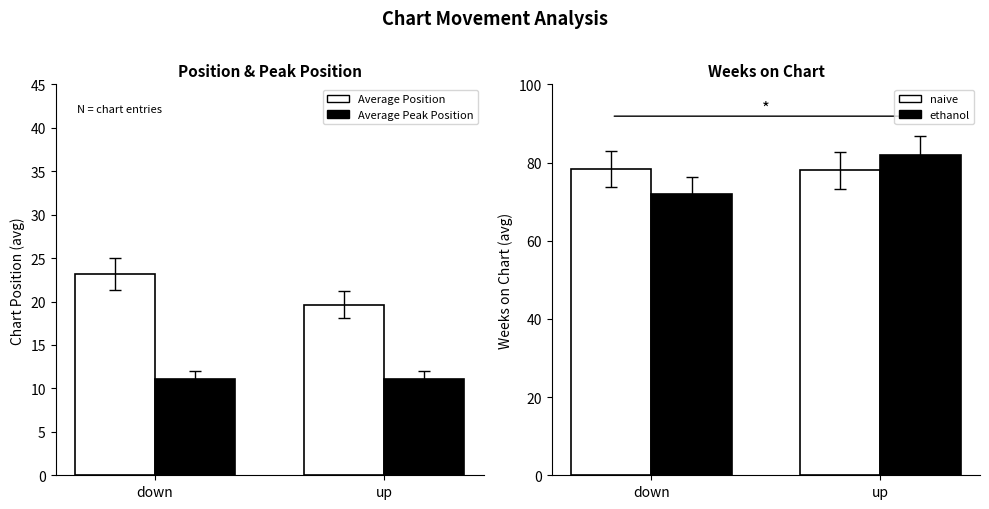

Are the bars grouped side by side (vs. stacked)?

Yes